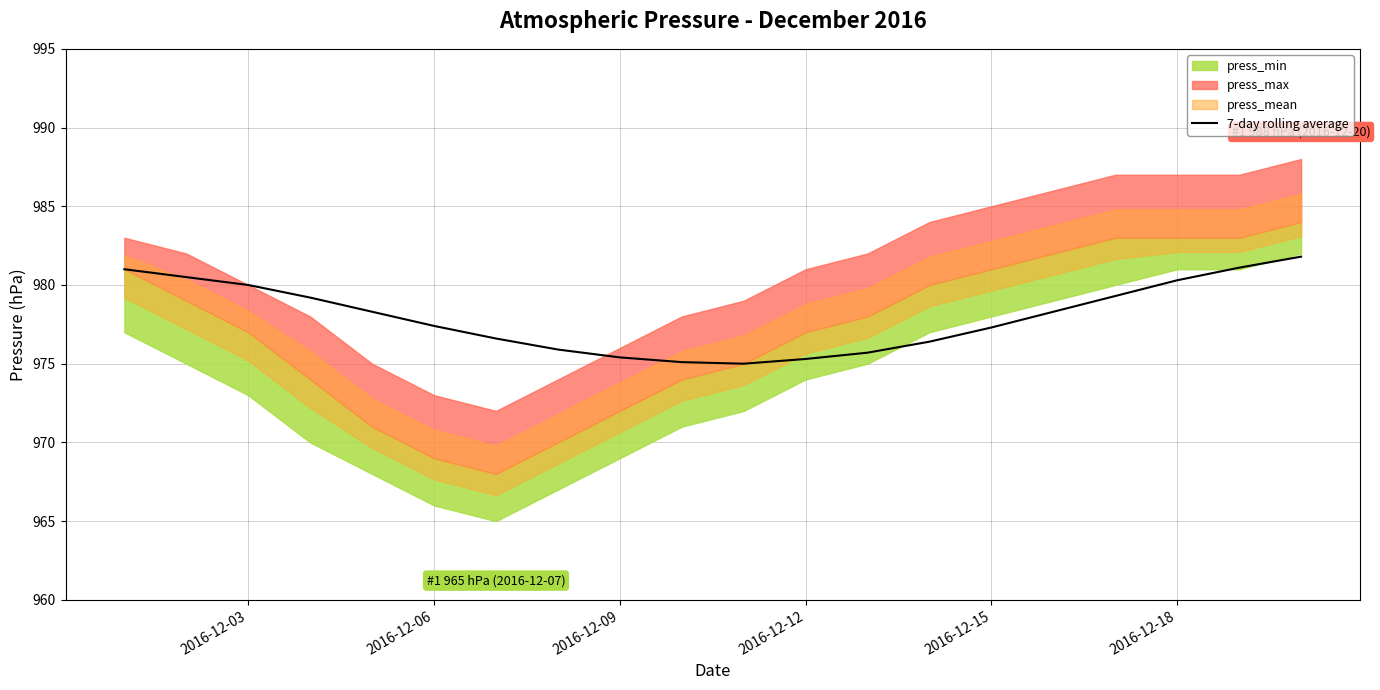

What is the sum of all values?

19559.9